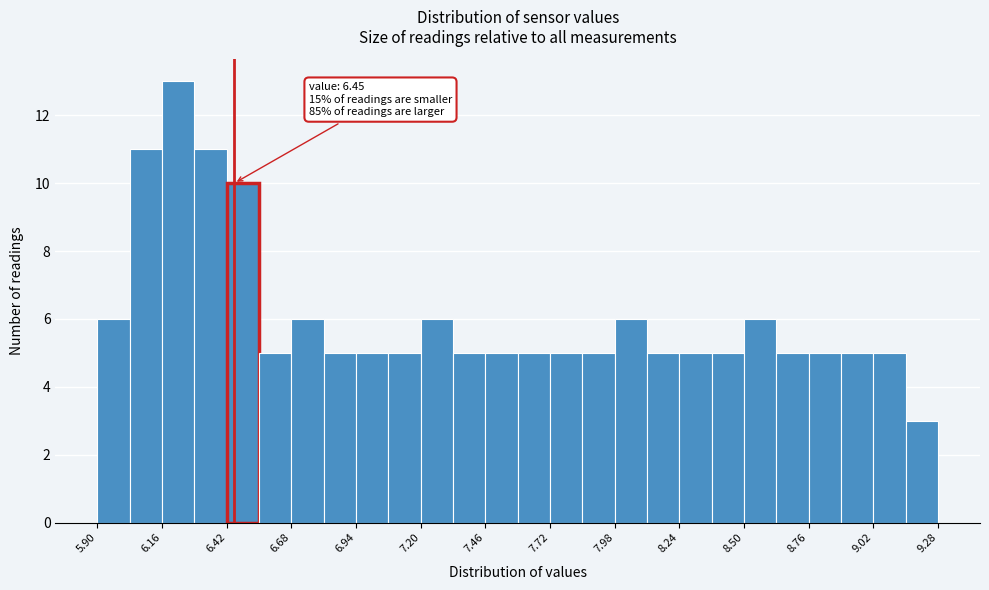

Read against the x-axis, roughly where is the centre of the tallest bar?

6.25